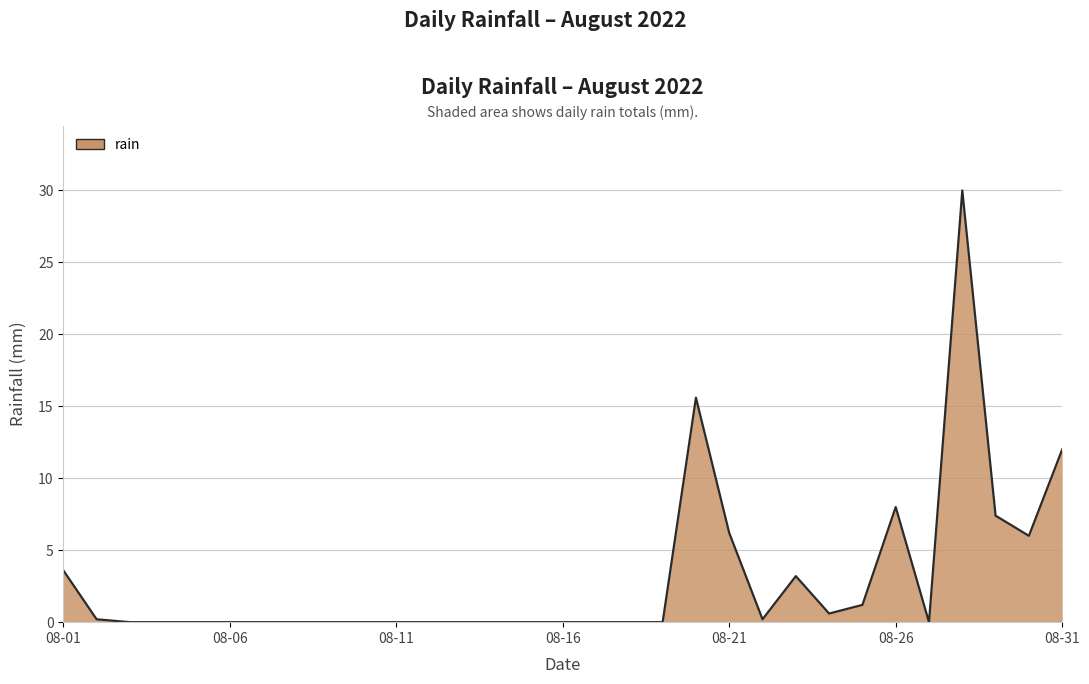

What is the maximum value shown in the chart?

30.0